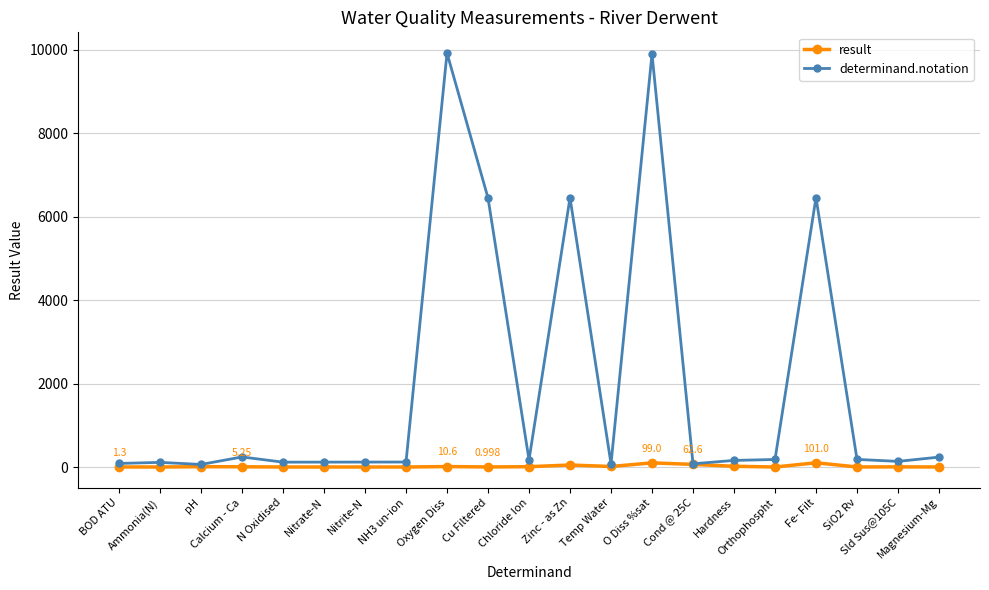

Rank the series by their average value, from highest to lowest.

determinand.notation, result